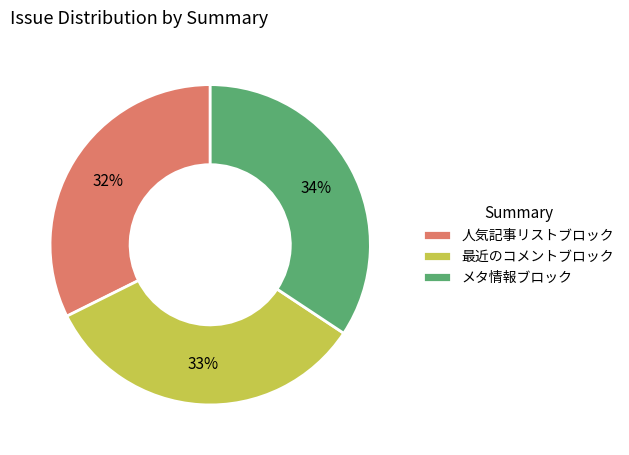

What percentage is the 最近のコメントブロック slice, to the nearest percent?

33%